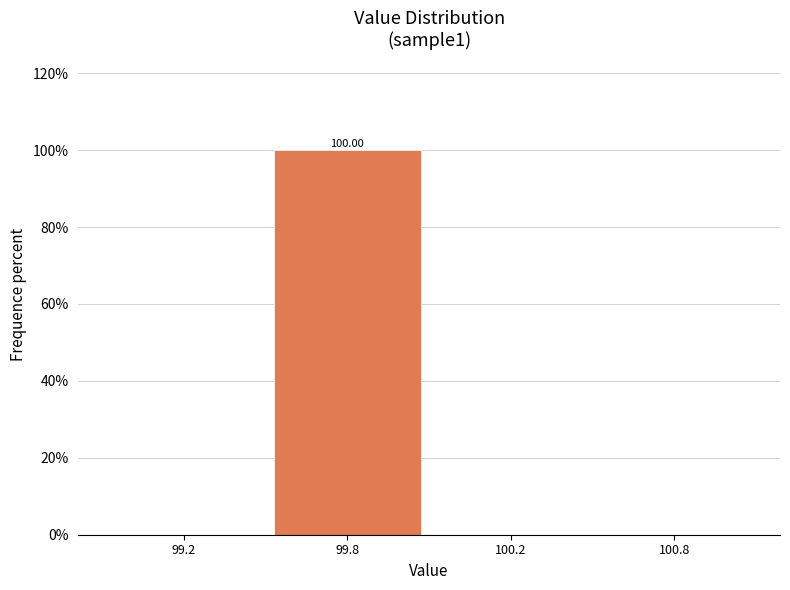

What is the sum of all values?

100